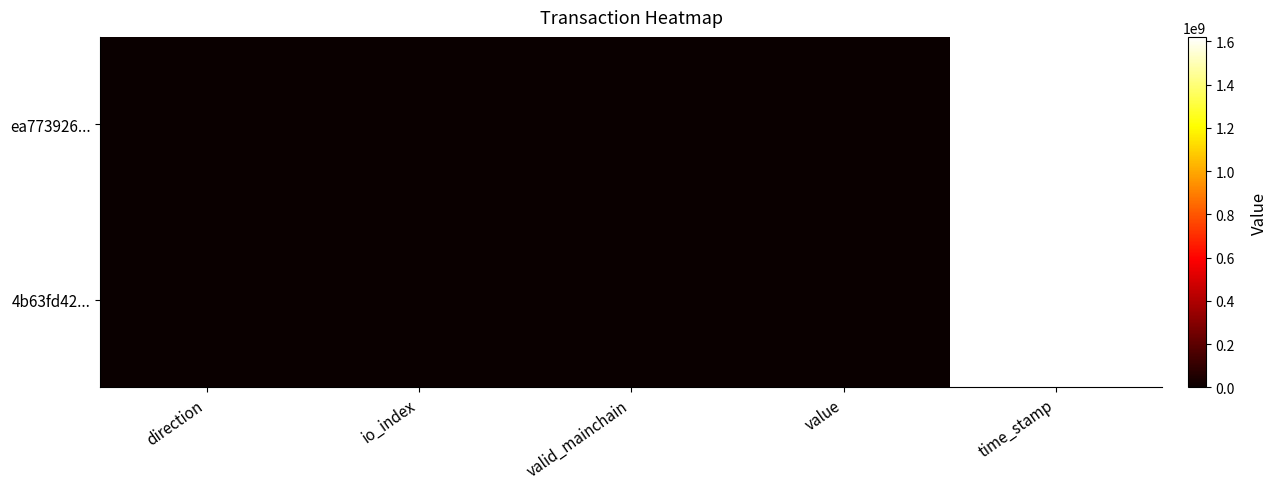

Which series has the widest spread of values?

ea773926...